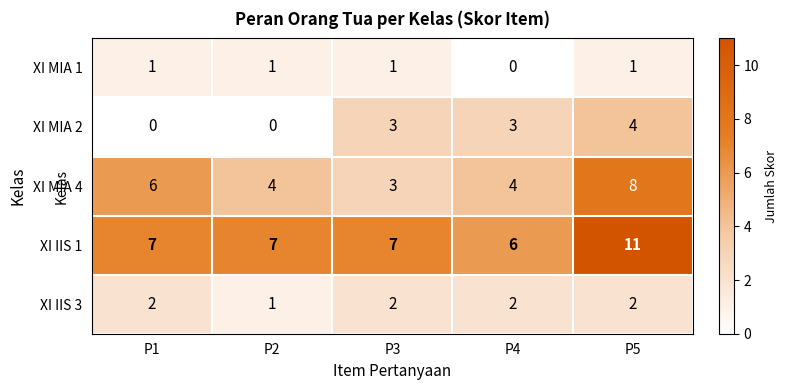

At which category does the chart reach its peak across all series?

P5